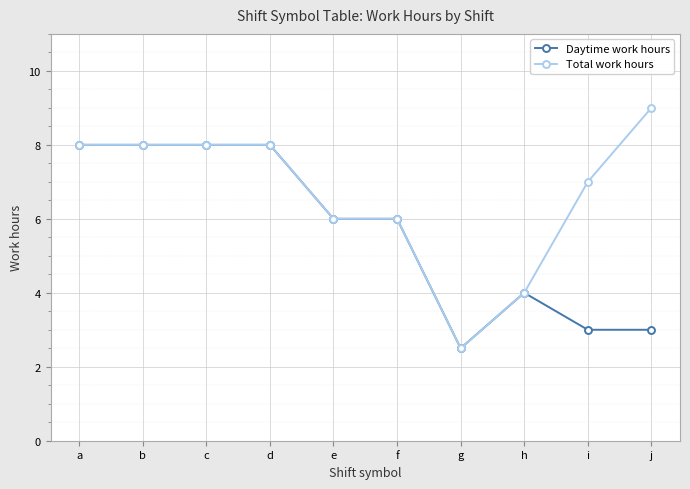

What is the difference between the Total work hours values at j and g?

6.5